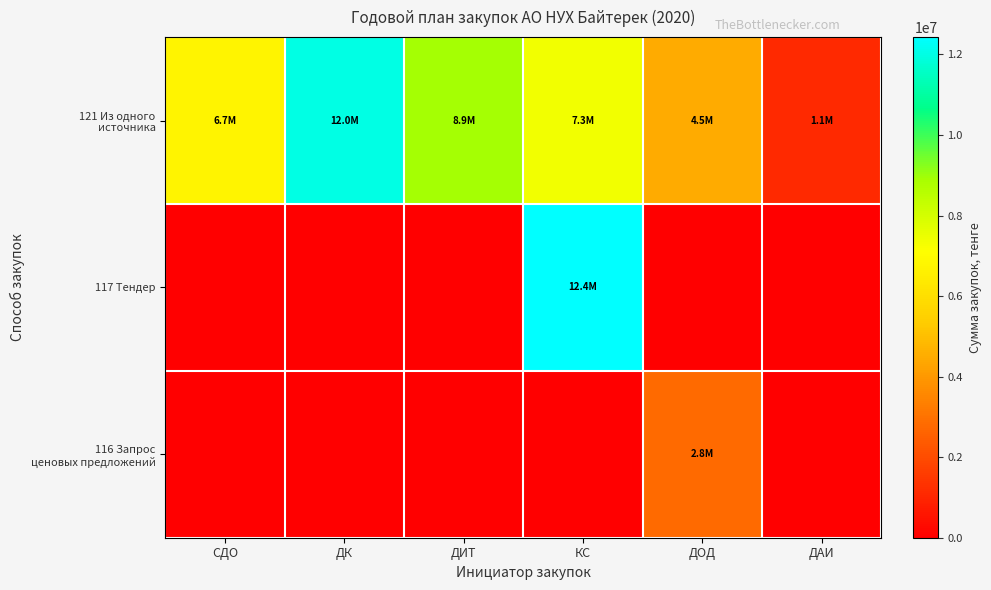

Which series has the largest total across all categories?

121 Из одного источника